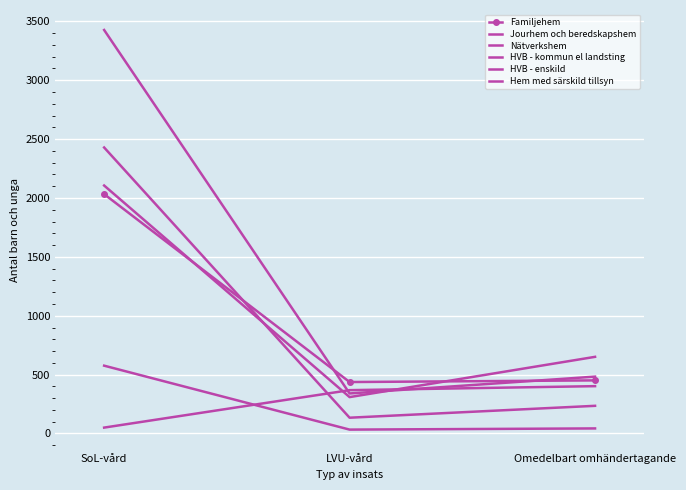

What is the difference between the maximum and second lowest values in the Jourhem och beredskapshem series?

1455